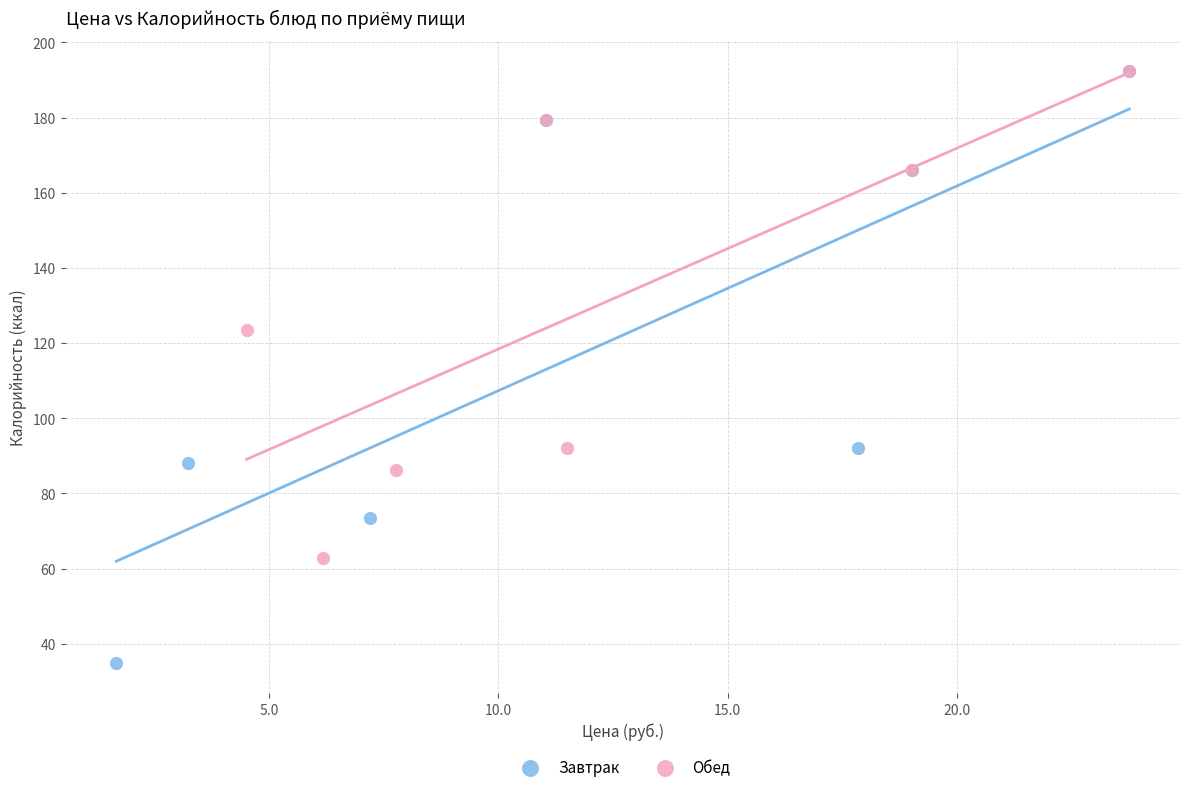

What are all the series names shown in the legend?

Завтрак, Обед